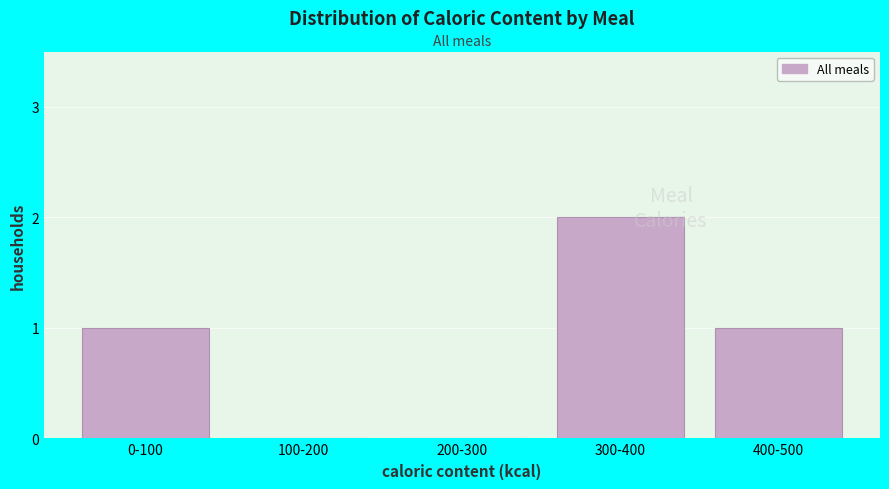

Reading right to left, list all the values displayed in this chart.

400-500=1	300-400=2	200-300=0	100-200=0	0-100=1